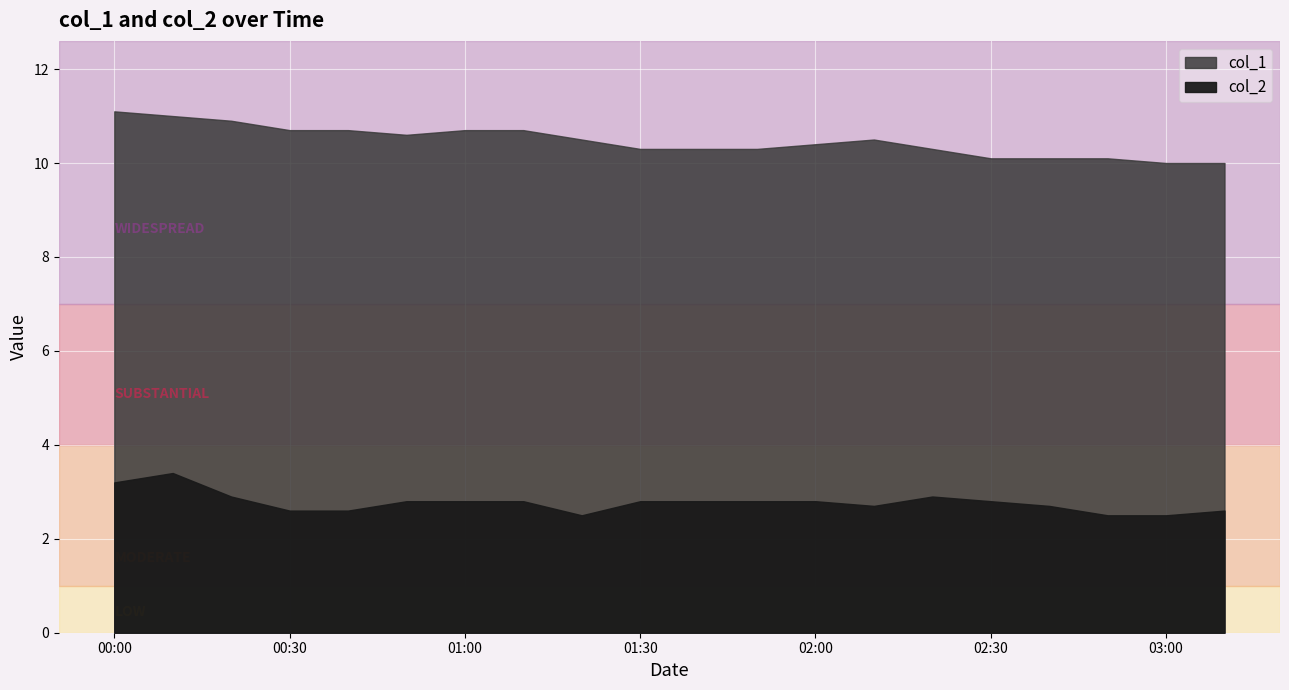

How many distinct data groups are displayed?

2